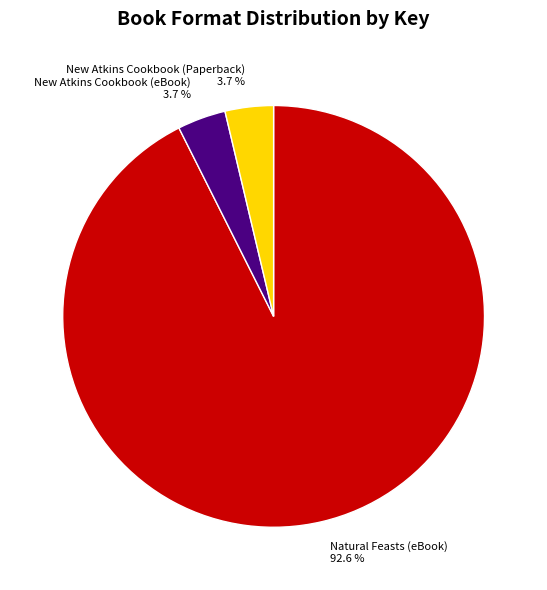

To the nearest percent, what portion does New Atkins Cookbook (eBook) represent?

4%